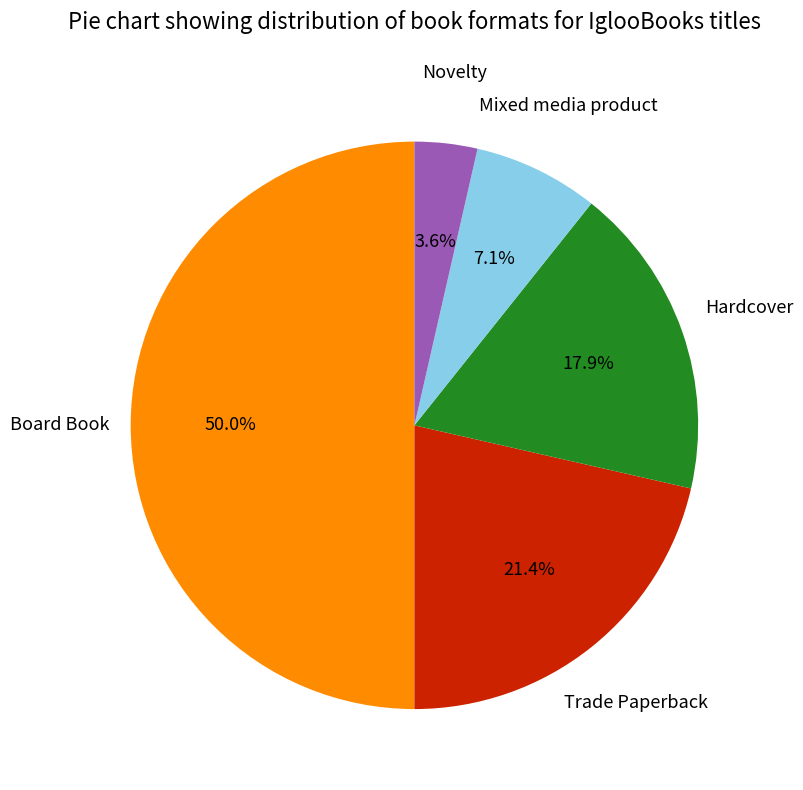

How many segments does this pie chart have?

5